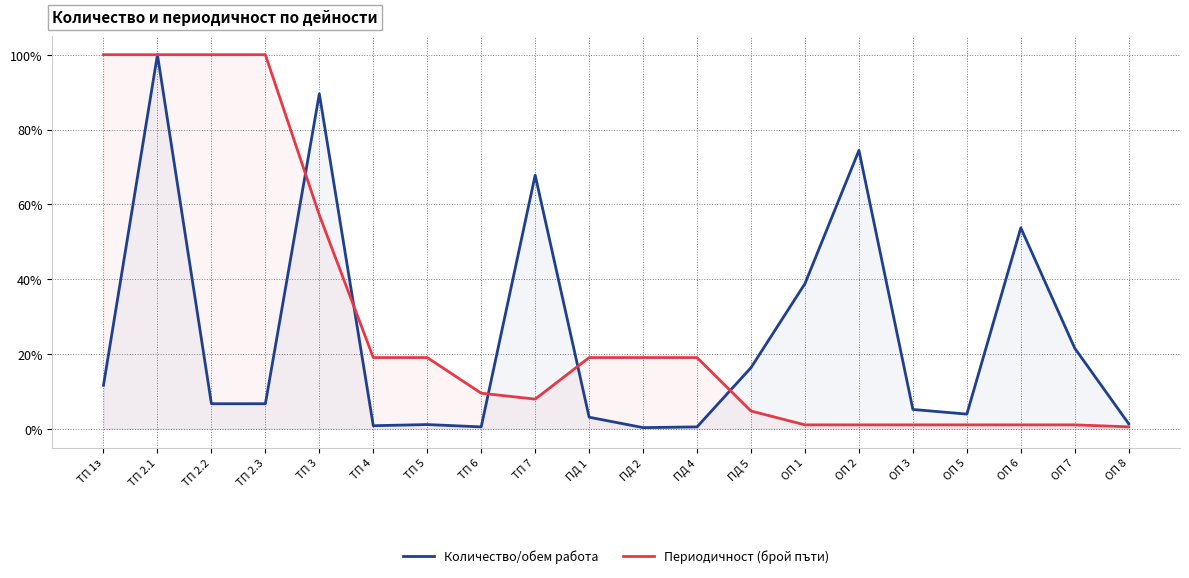

What position from the left is ТП 5?

7